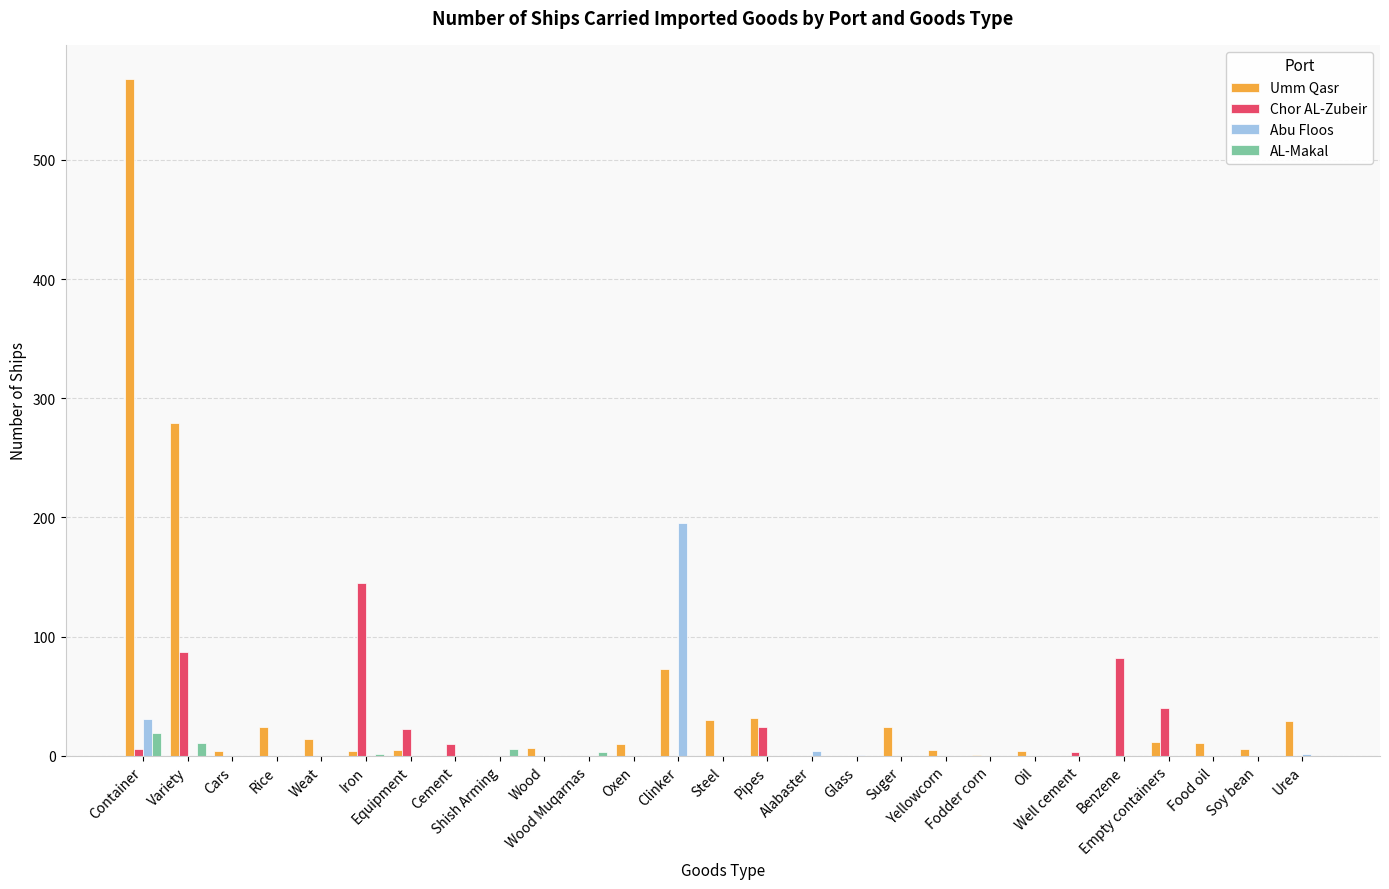

The AL-Makal series shows 0 at Equipment. True or false?

True